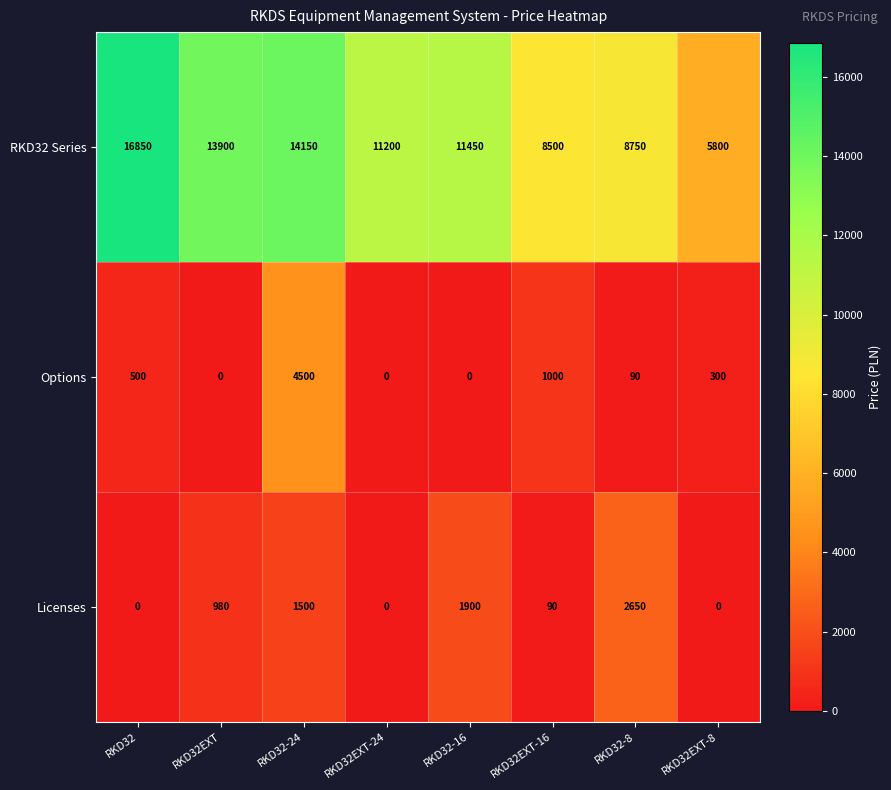

Is it true that RKD32 Series equals 7729 at RKD32EXT?

False